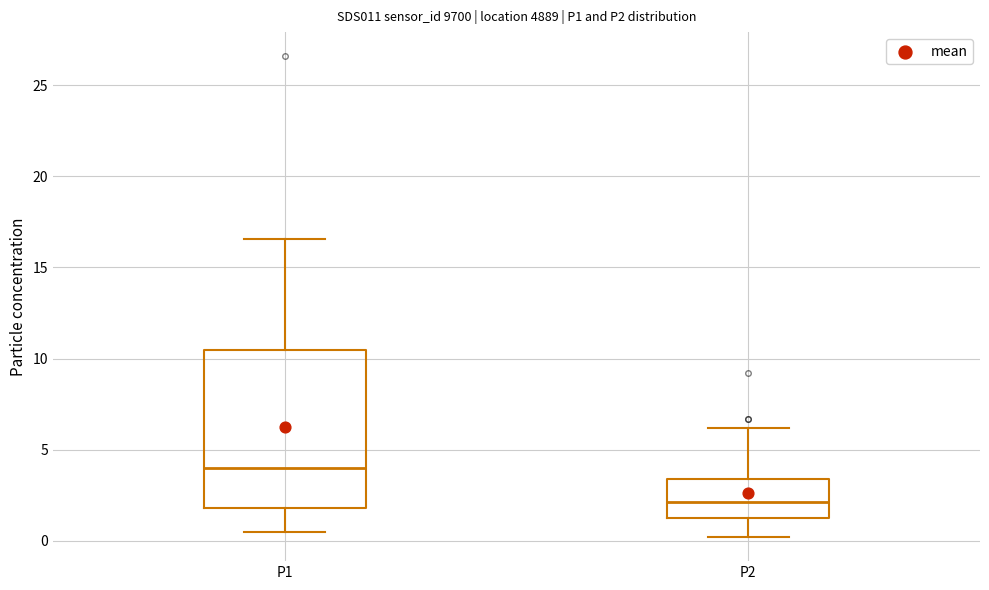

Where is the lower edge of the box for P2 on the y-axis? The values are not printed on the chart, so give them approximately, as read against the axis.

1.5